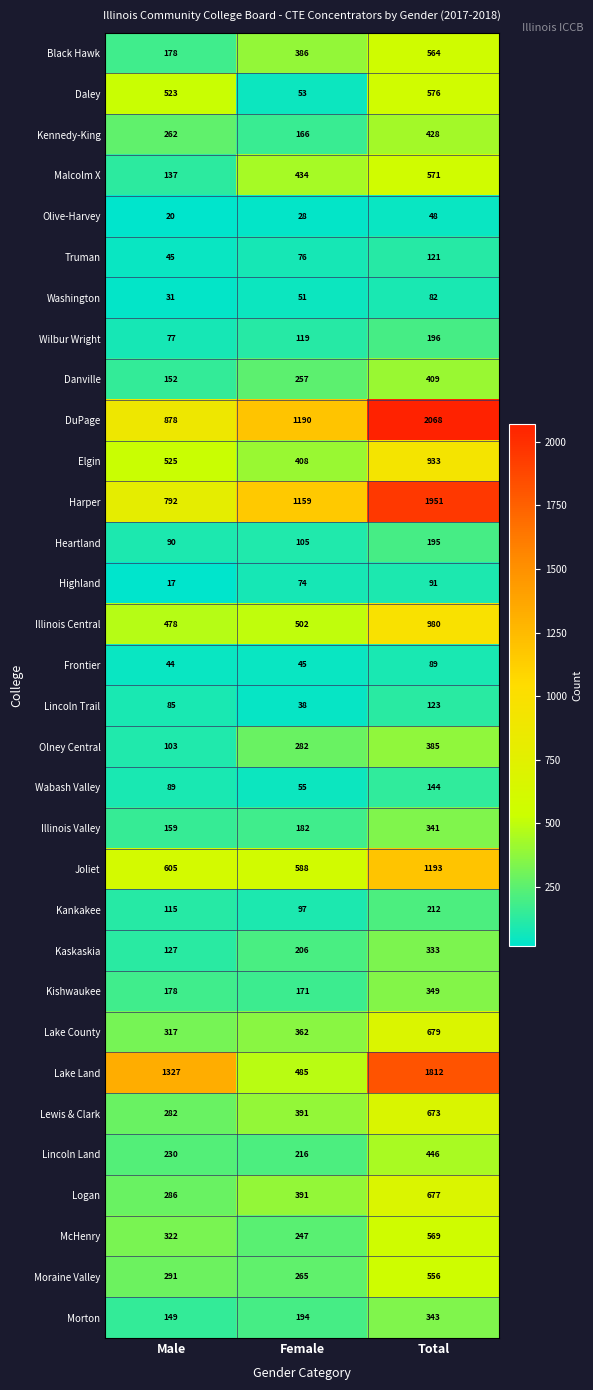

Which series has the widest spread of values?

Lake Land